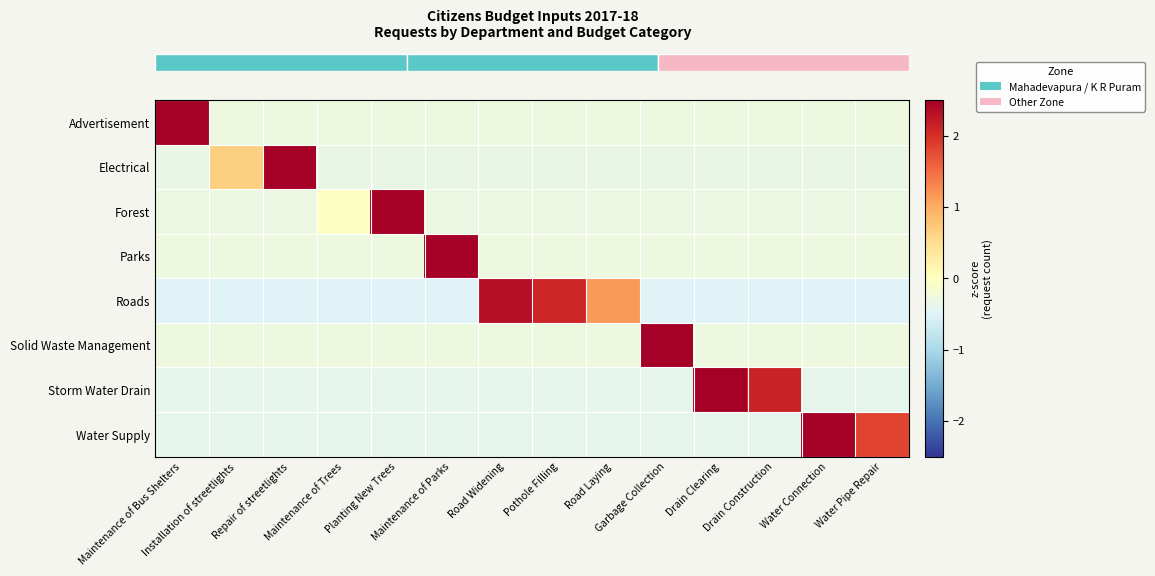

Which series has the widest spread of values?

row_2